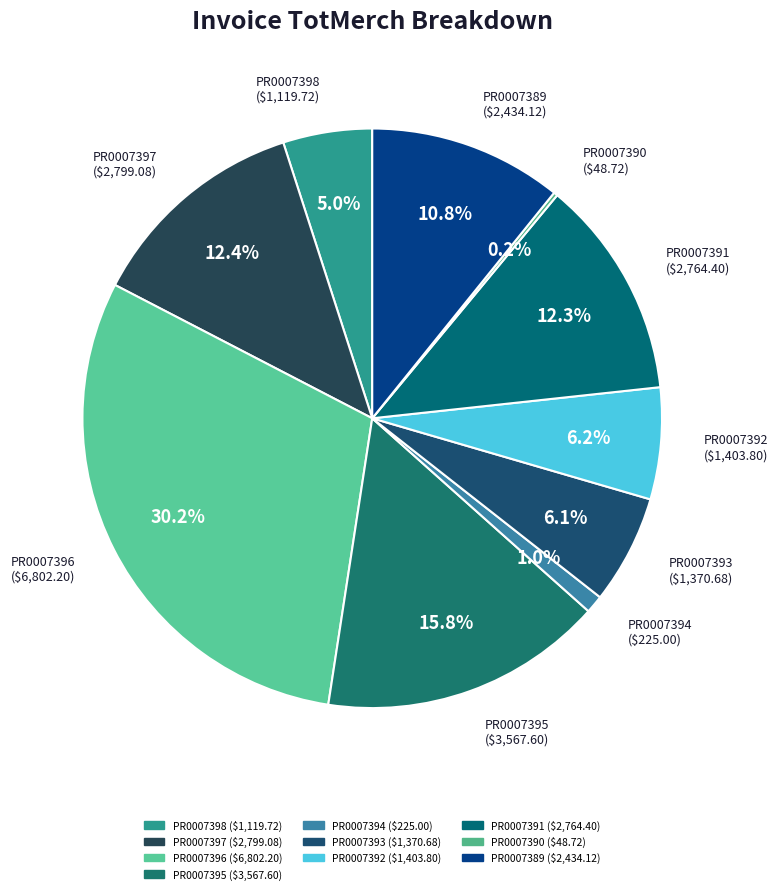

Which slice is the largest?

PR0007396